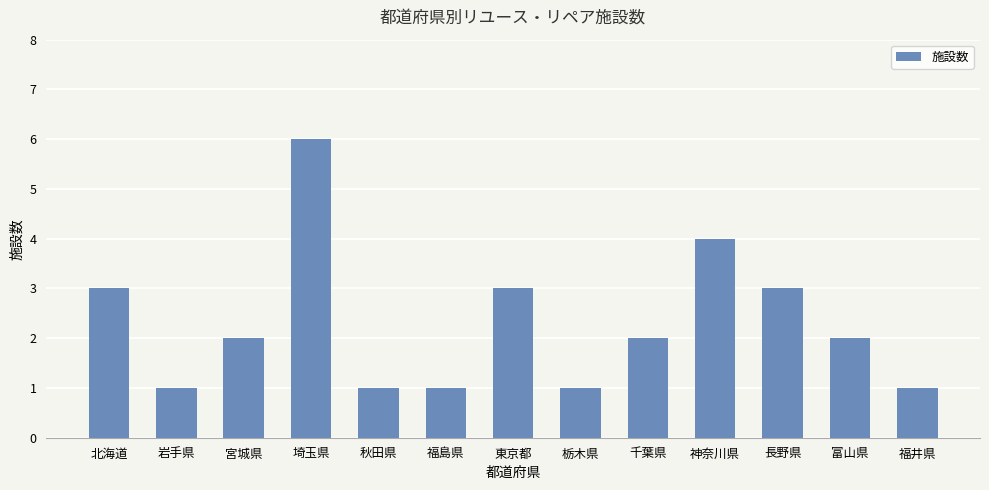

Reading right to left, transcribe all the data shown in this chart.

福井県=1	富山県=2	長野県=3	神奈川県=4	千葉県=2	栃木県=1	東京都=3	福島県=1	秋田県=1	埼玉県=6	宮城県=2	岩手県=1	北海道=3